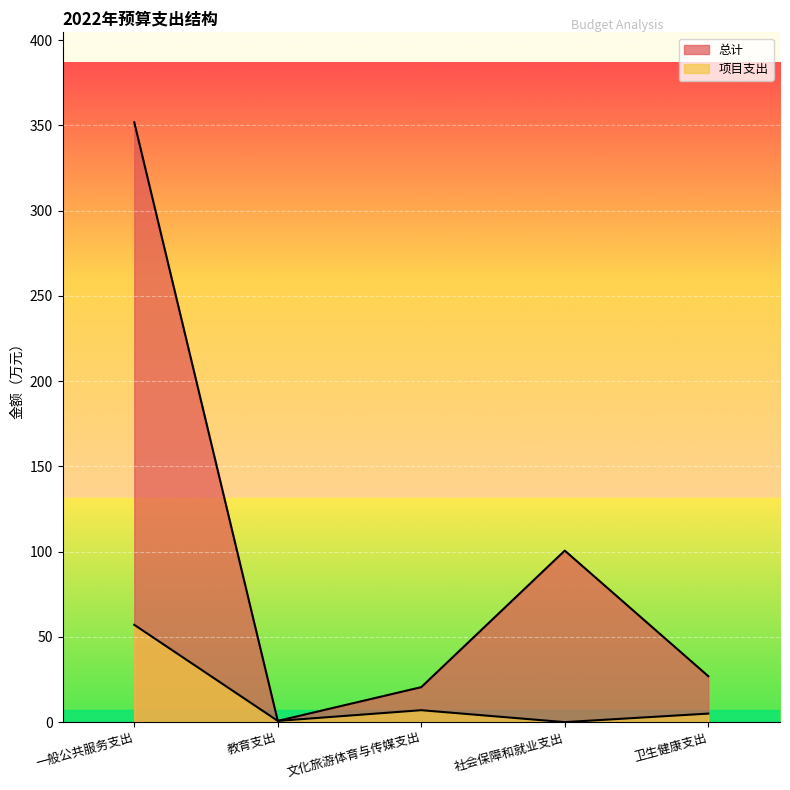

True or false: 项目支出 and 总计 intersect in this chart.

False